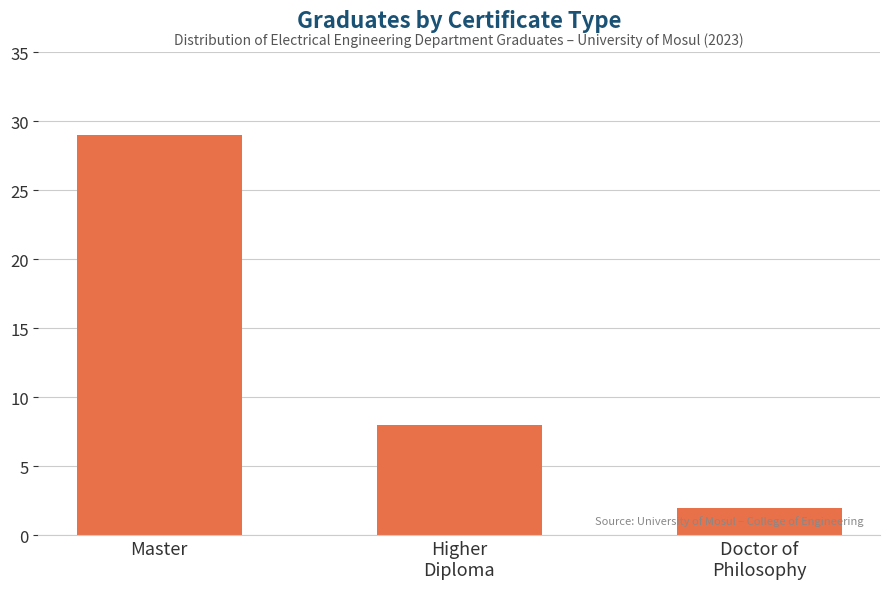

Reading left to right, list all the values displayed in this chart.

Master=29	Higher
Diploma=8	Doctor of
Philosophy=2